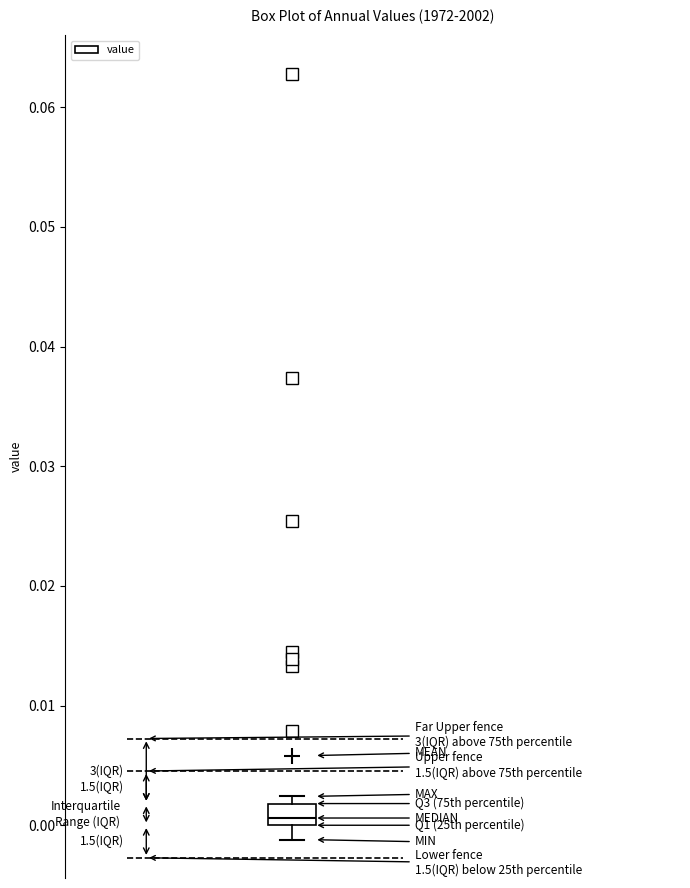

Transcribe this box plot: give where the median line is, the range the box spans, and where the two whiskers end, as read against the y-axis. The values are not printed on the chart, so give them approximately, as read against the axis.

median 0.001, box 0.000 to 0.002, whiskers -0.001 to 0.002 (just above the box's upper edge)